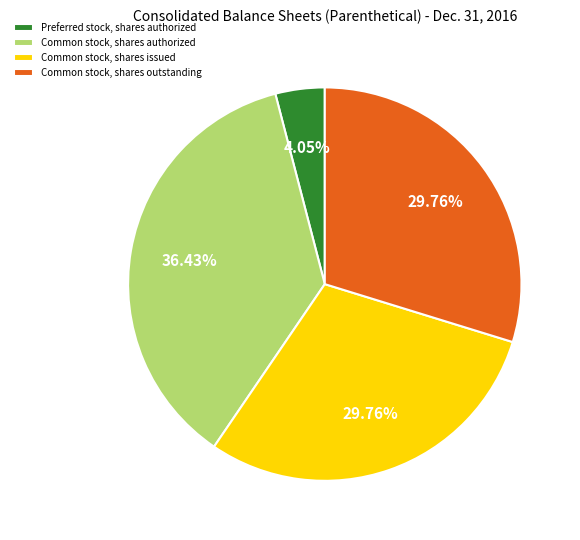

Which slice is the largest?

Common stock, shares authorized